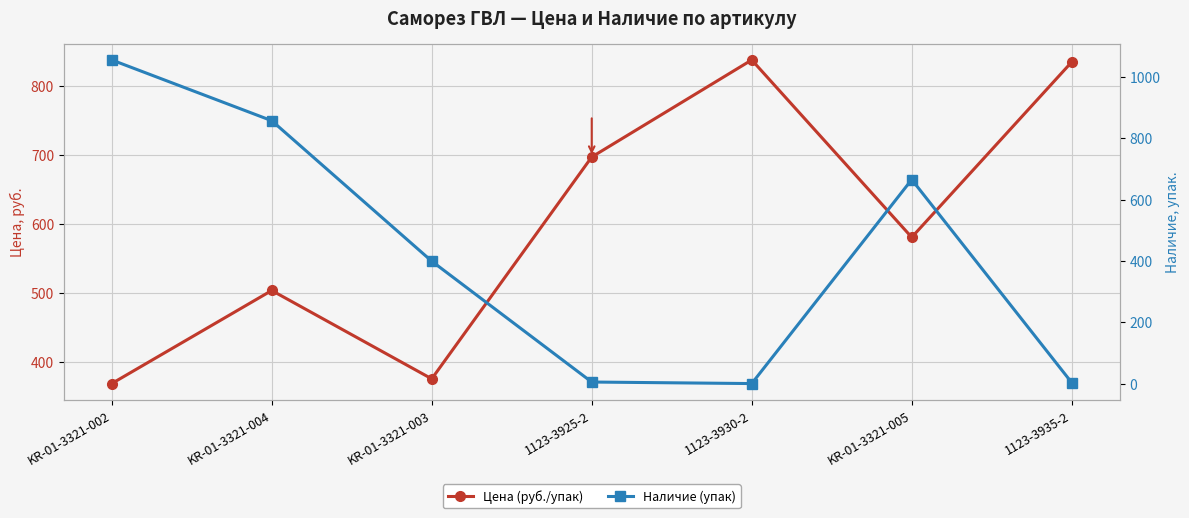

Reading left to right, extract all data points from this chart.

Цена (руб./упак): 369.2	503.9	376.0	697.1	837.6	580.9	834.6
Наличие (упак): 1055.0	857.0	399.0	5.0	0.0	665.0	3.0